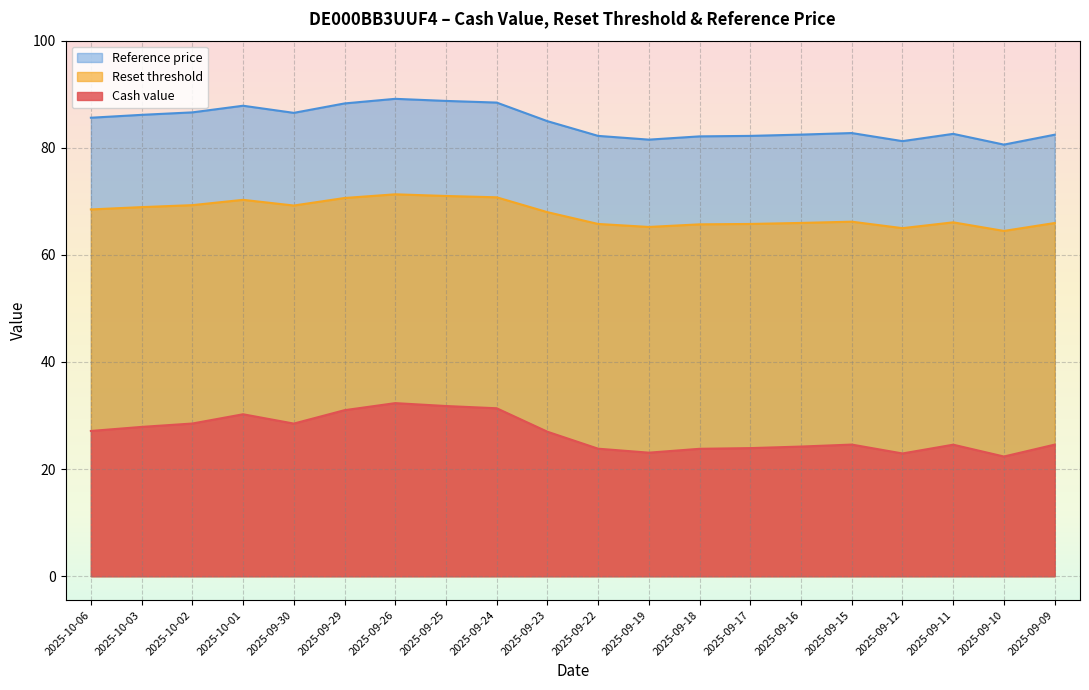

Rank the series at 2025-09-10 from lowest to highest value.

Cash value, Reset threshold, Reference price